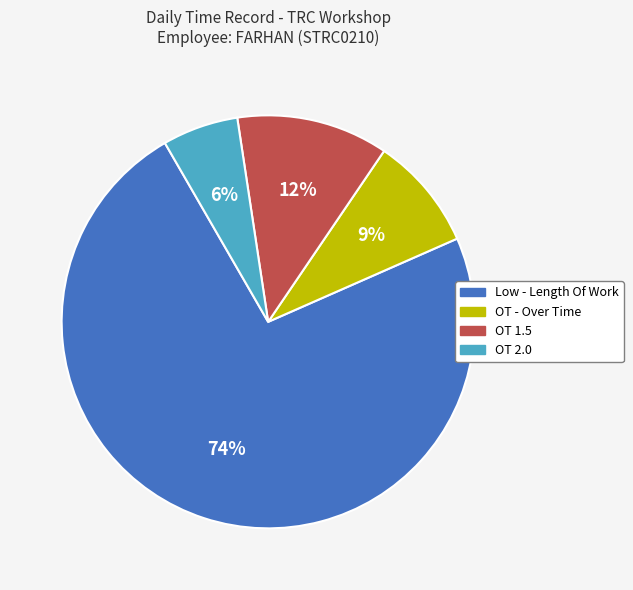

Which category has the biggest portion of the pie?

Low - Length Of Work